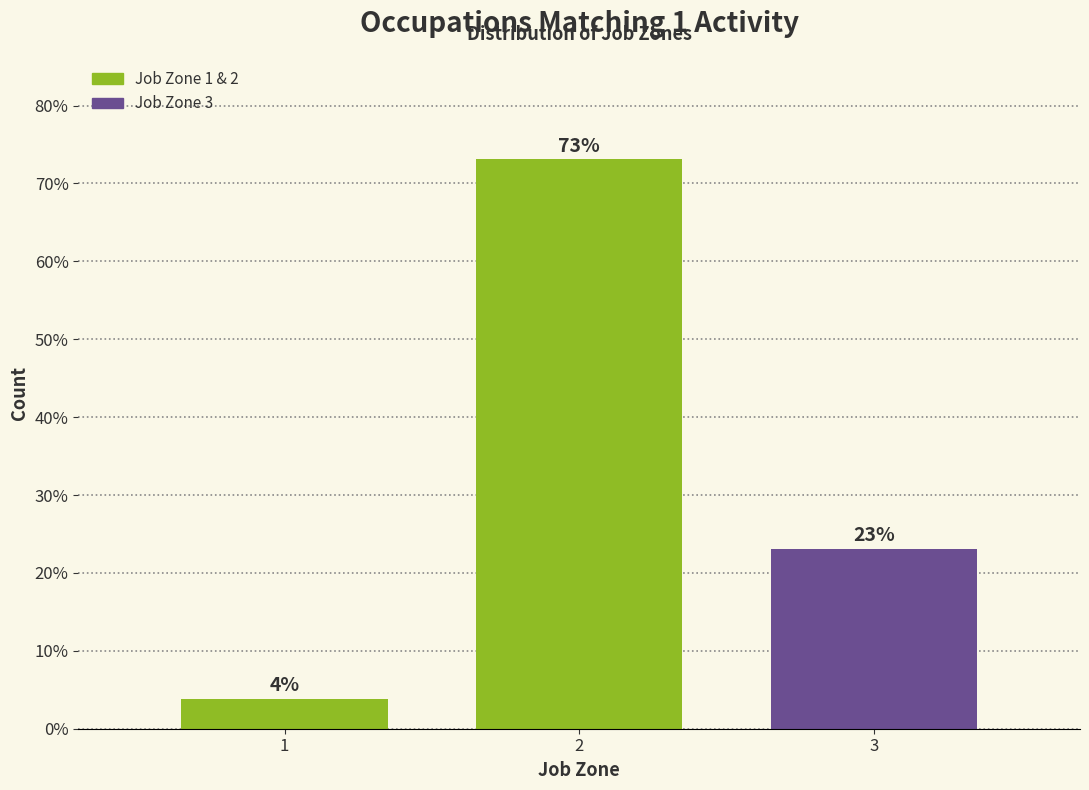

Read the value at 2.

73.1